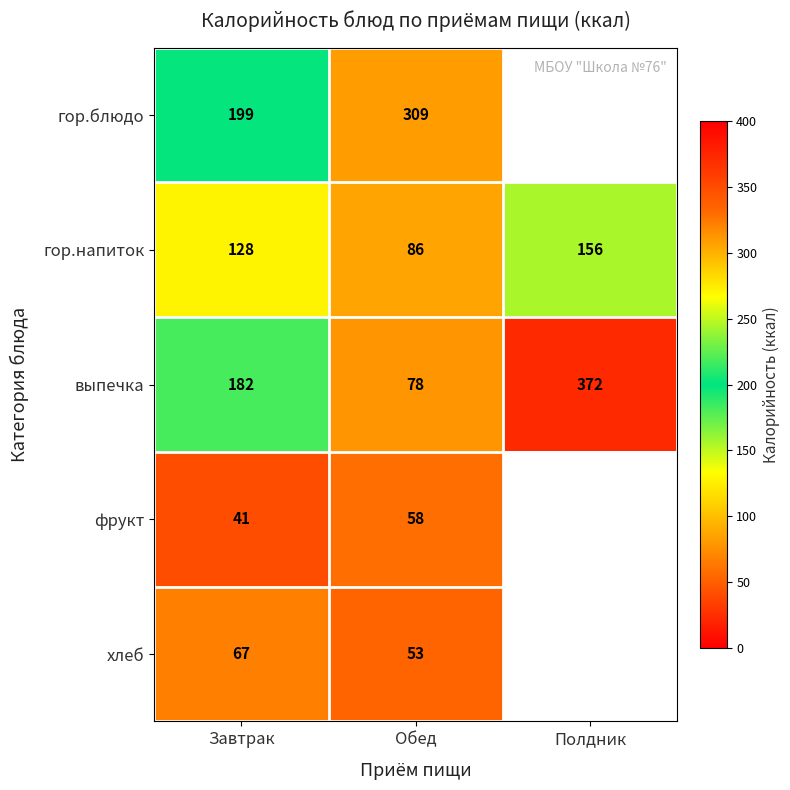

How many values in the выпечка series are below 182?

1